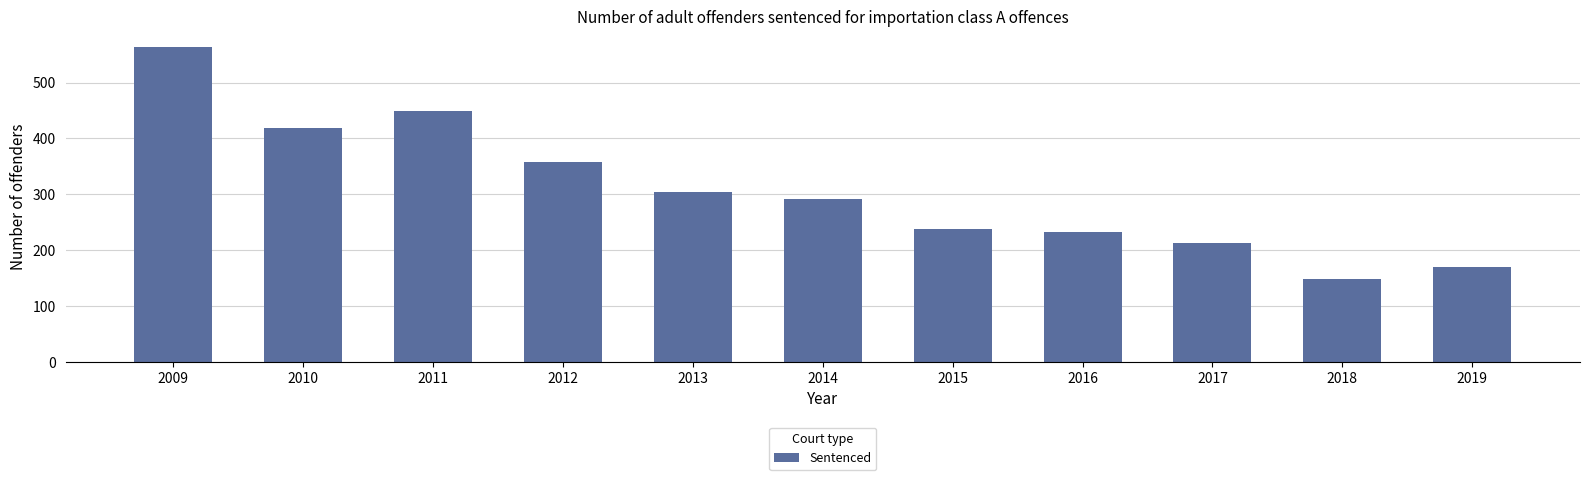

Approximately how many times larger is the value at 2017 compared to 2016?

0.9